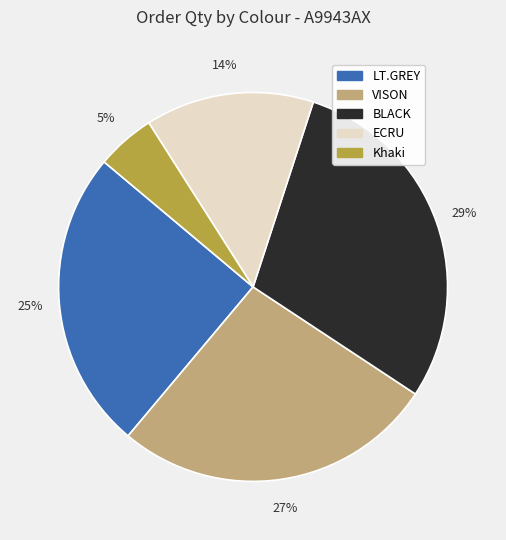

Is there any slice that represents more than half of the pie?

No